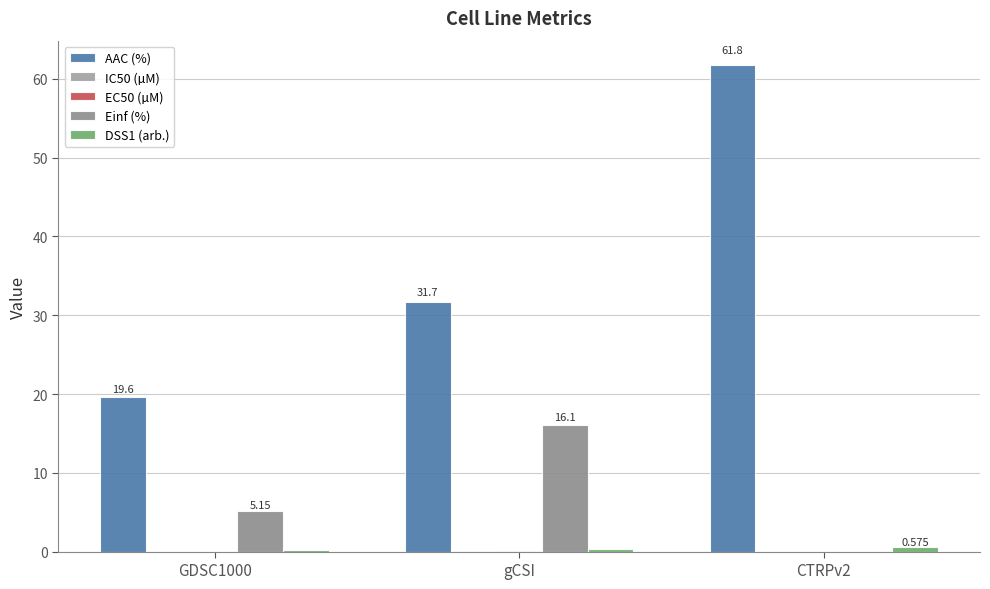

Reading right to left, list all the values displayed in this chart.

AAC (%): 61.8	31.7	19.6
IC50 (µM): 0.0	0.0	0.0
EC50 (µM): 0.0	0.0	0.0
Einf (%): 0.0	16.1	5.2
DSS1 (arb.): 0.6	0.3	0.1